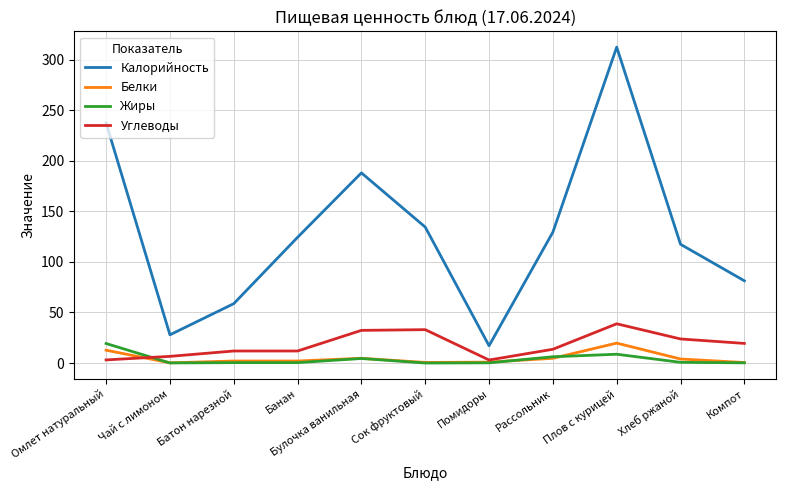

Count the number of data series in this chart.

4